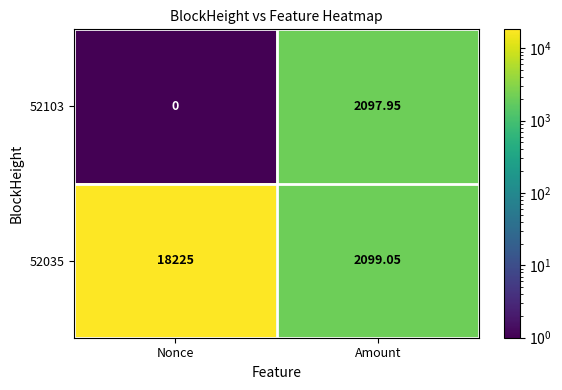

At how many categories does at least one series exceed 9134?

1